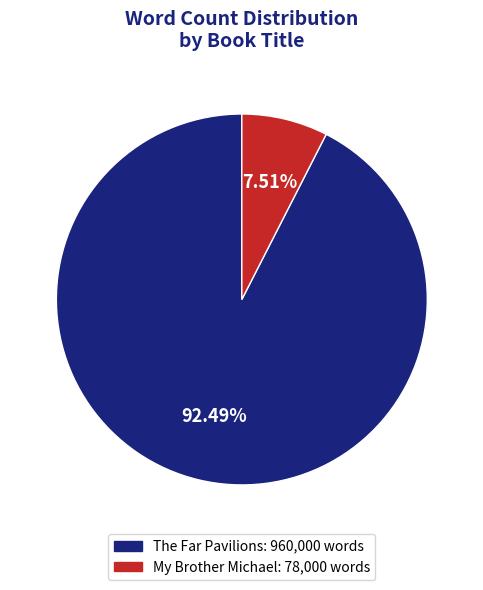

Between My Brother Michael and The Far Pavilions, which is larger?

The Far Pavilions